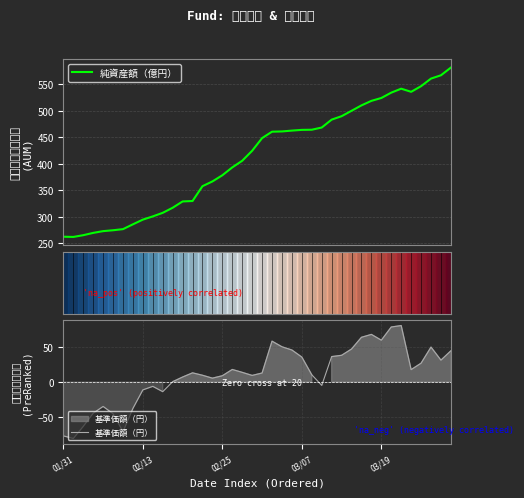

What is the total value across all series at 15?

372.1